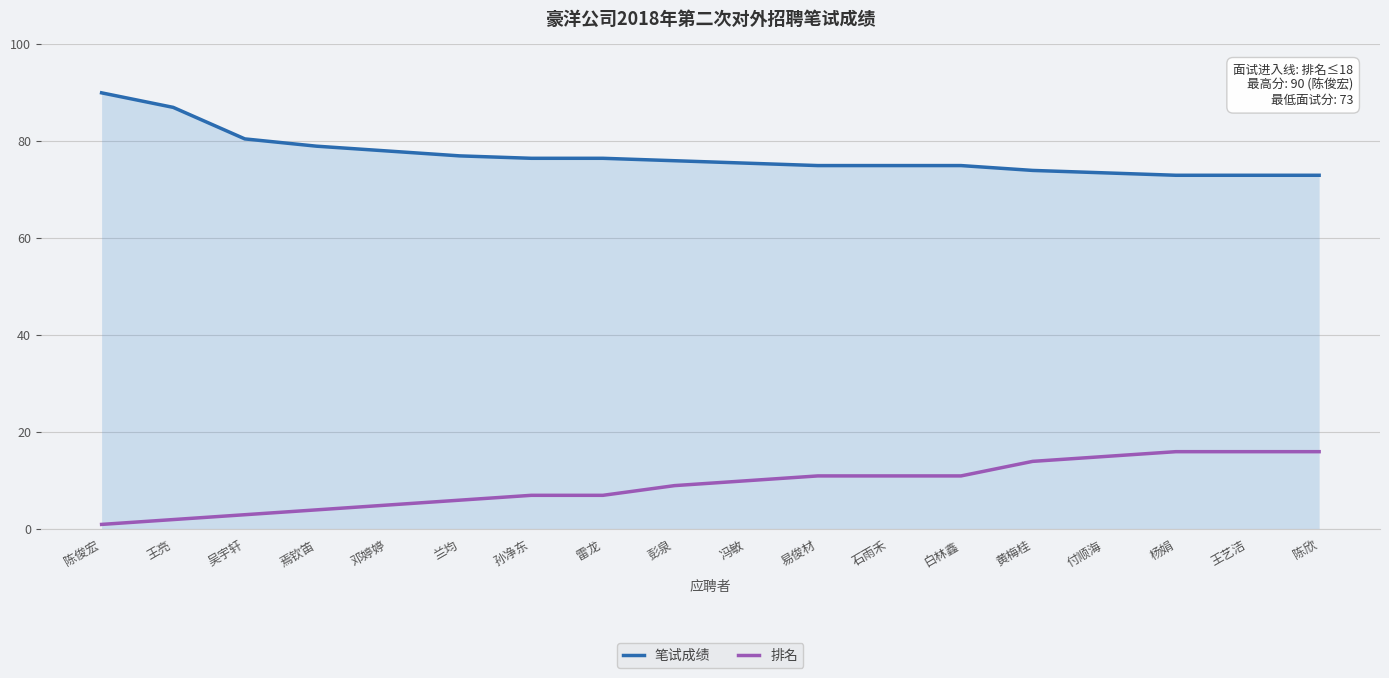

The value of 笔试成绩 at 陈欣 is 101.1. True or false?

False